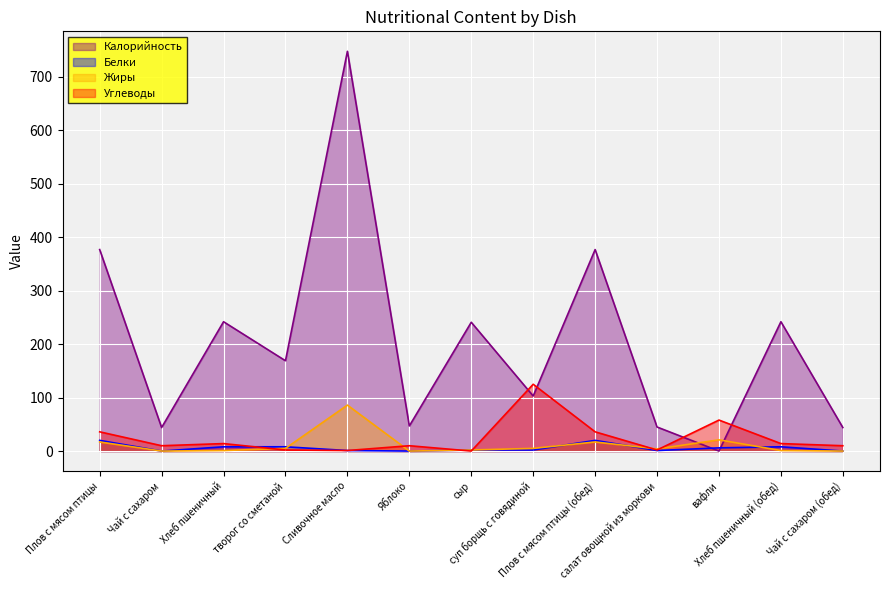

What is the sum of the Белки values at вафли and салат овощной из моркови?

7